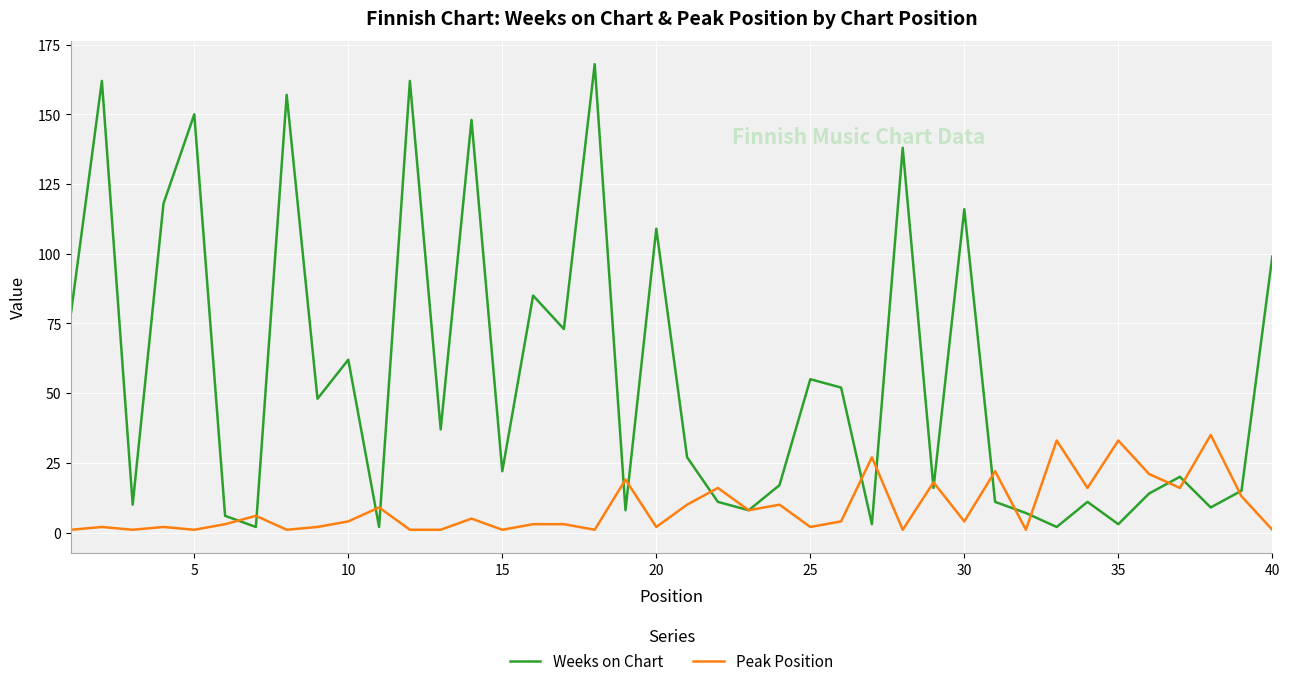

What is the average value of the Peak Position series?

9